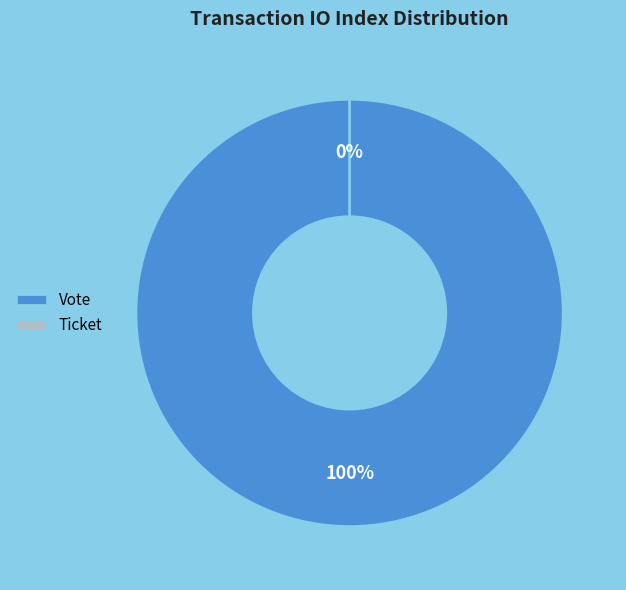

Rank the categories by value from highest to lowest.

Vote (io_index=1), Ticket (io_index=0)